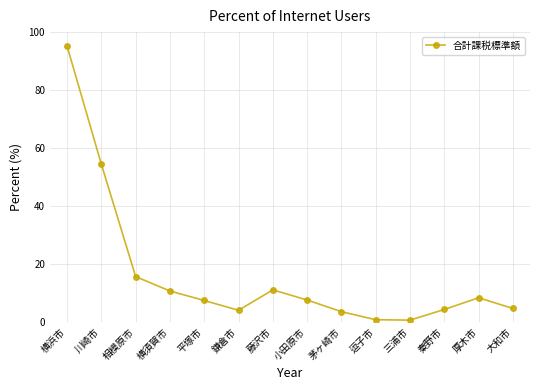

At which label is the value closest to 47?

川崎市